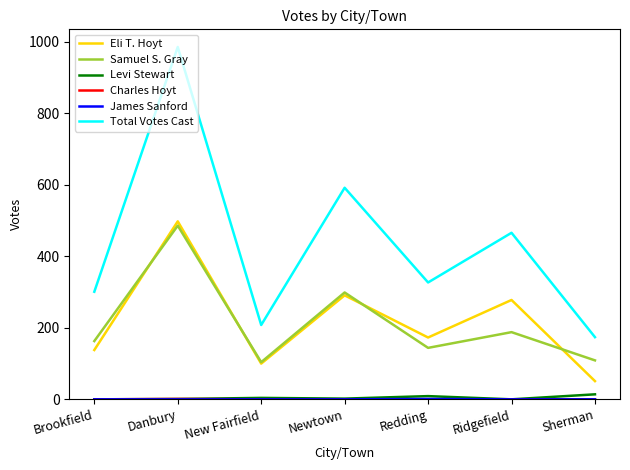

At which category does Samuel S. Gray reach its first local peak?

Danbury